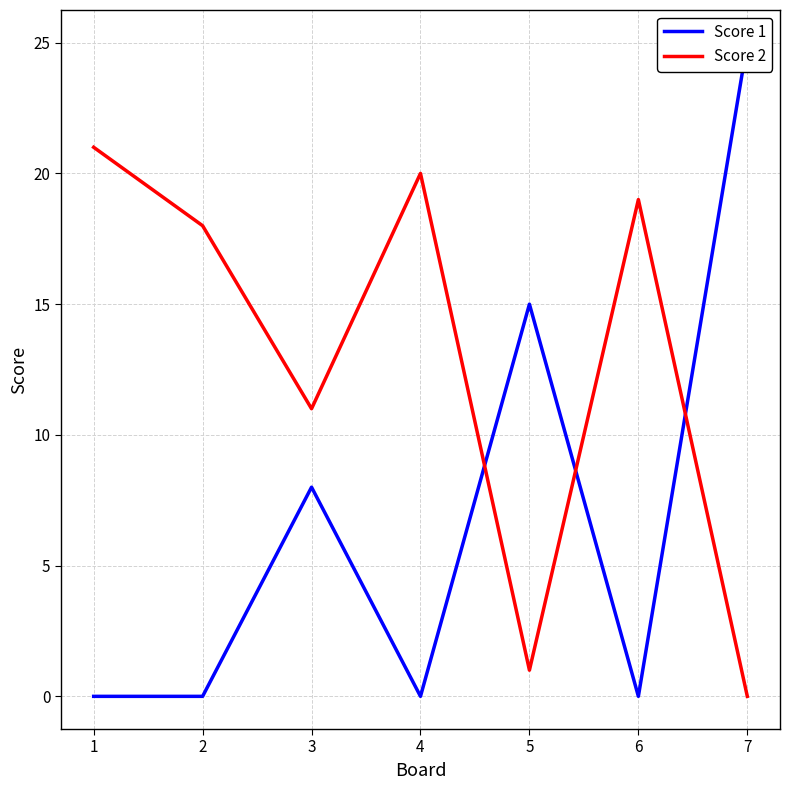

Between 6 and 2, which is larger?

6